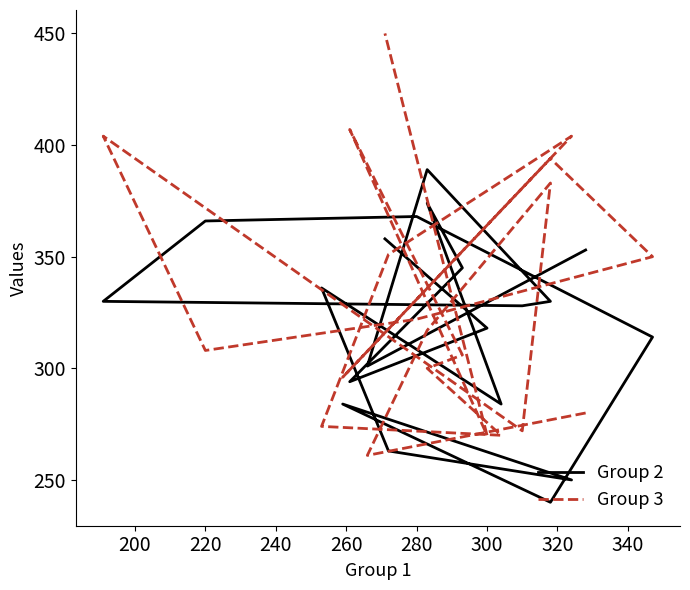

How many data points does each series have?

20